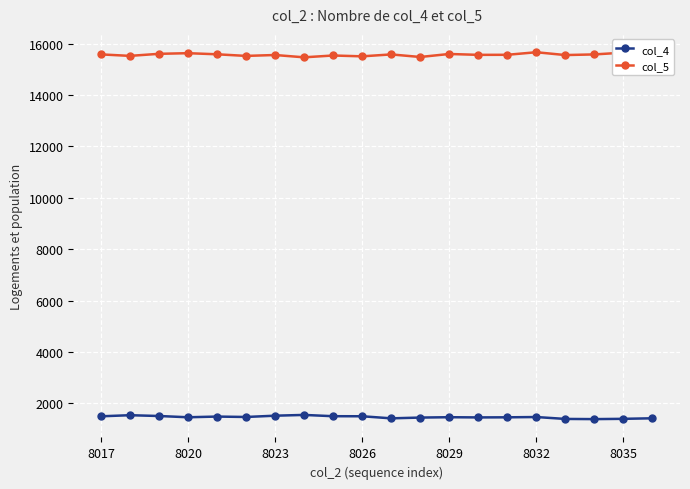

List the series in order of their overall mean, highest first.

col_5, col_4